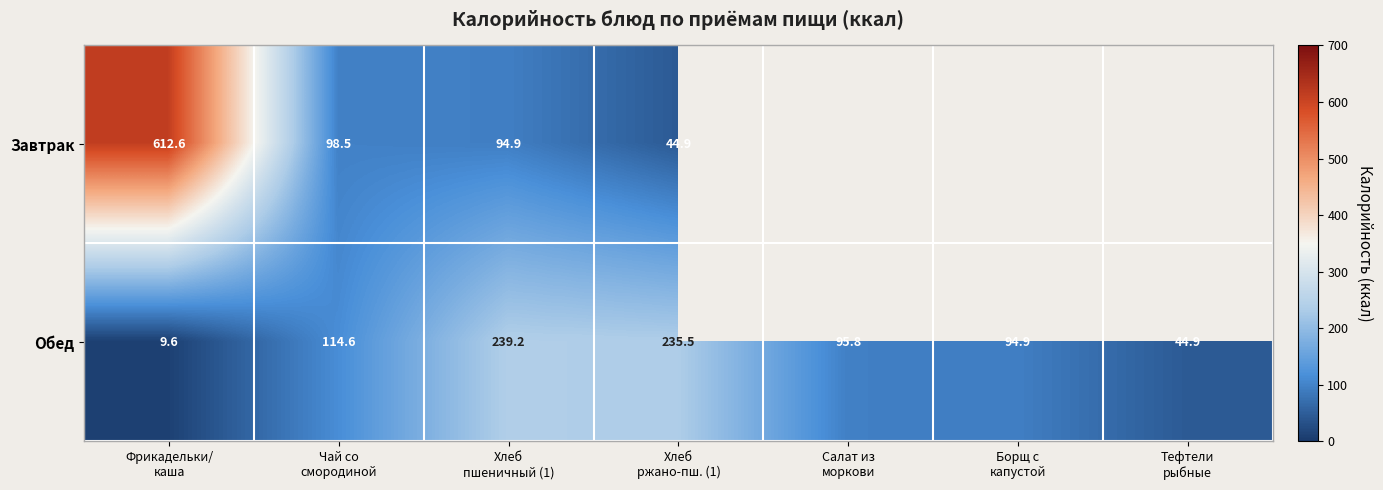

Which label corresponds to the largest value in the chart?

Фрикадельки/
каша